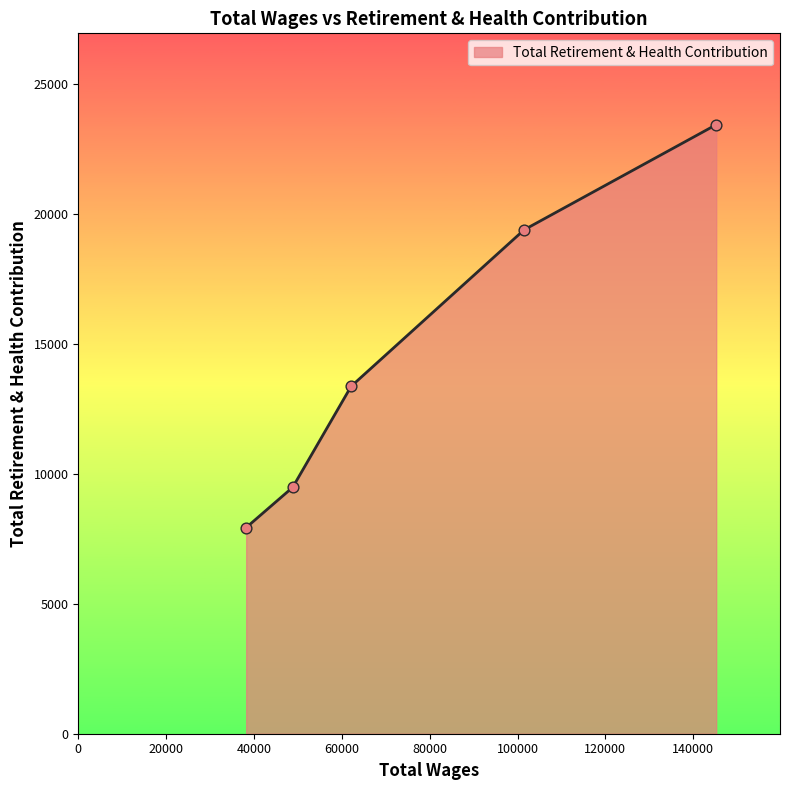

True or false: there are more than 1 points higher than both neighbors.

False